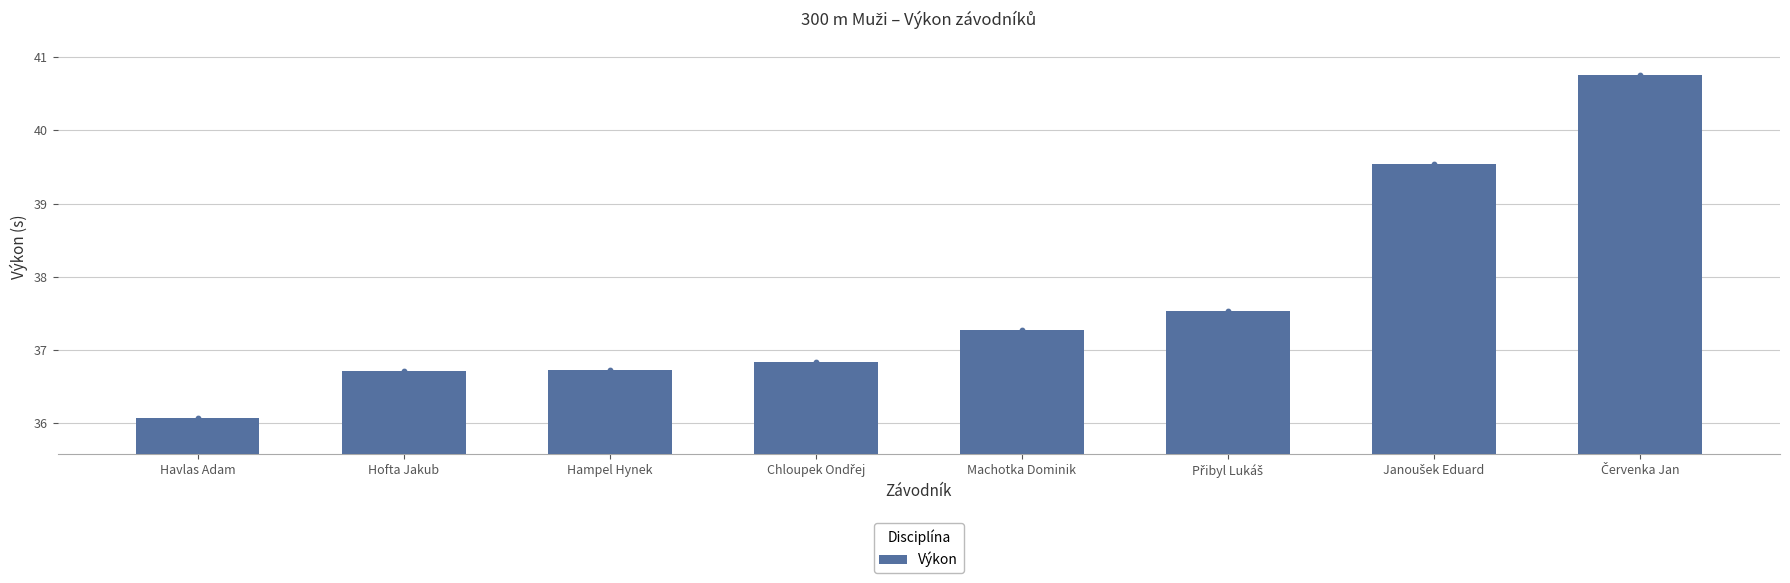

Approximately how many times larger is the value at Hofta Jakub compared to Havlas Adam?

1.0